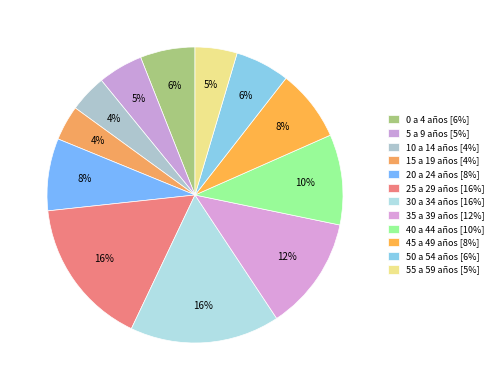

How many slices are in this pie chart?

12